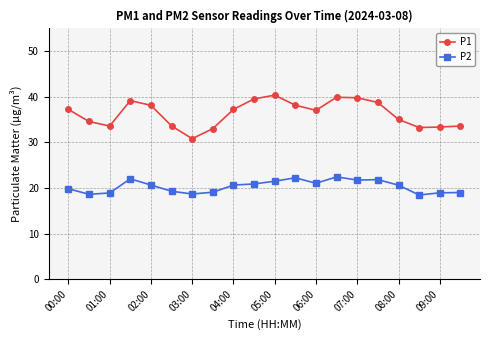

What is the average value of the P1 series?

36.3